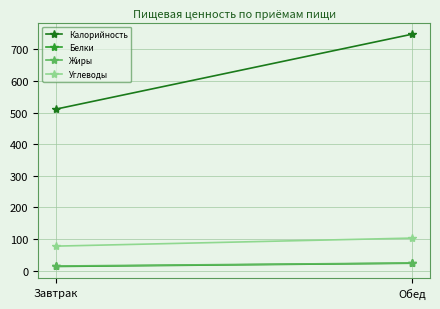

What is the approximate value of Белки at Обед?

23.6